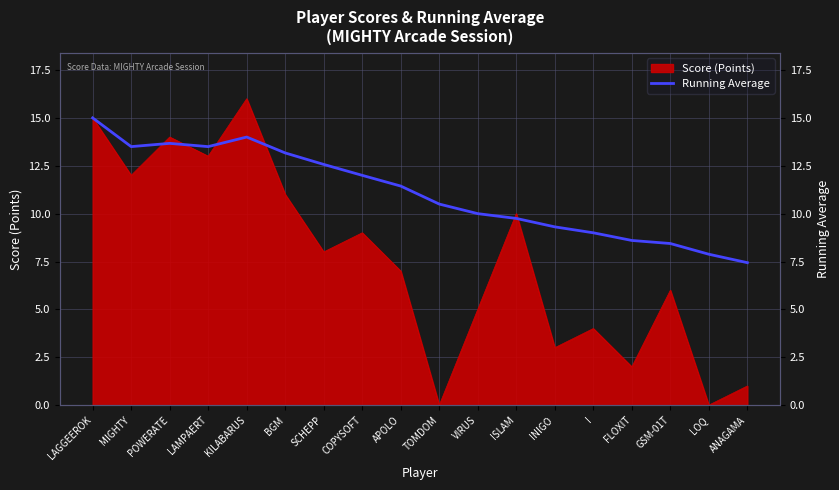

The value at ISLAM is 15.5. True or false?

False